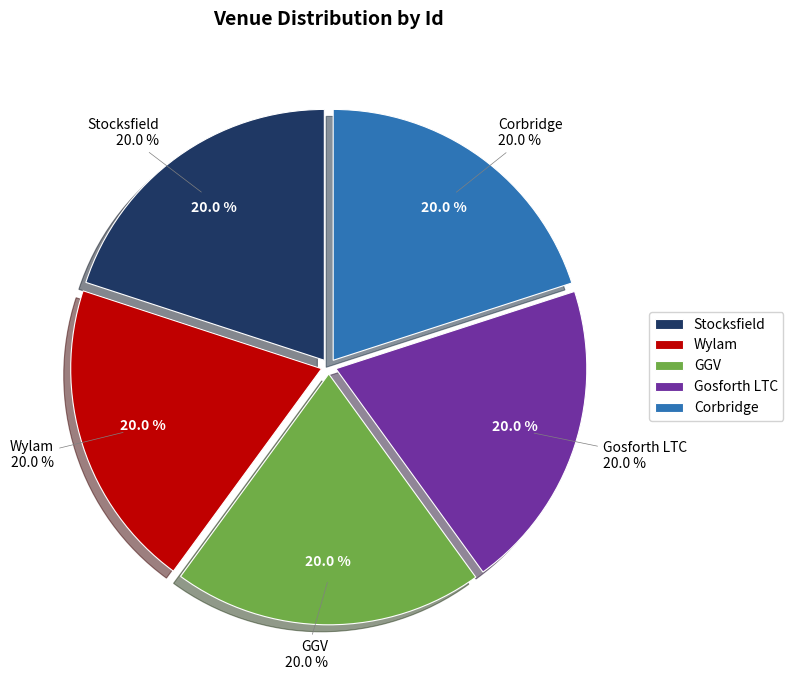

Which has a higher value, GGV or Stocksfield?

GGV